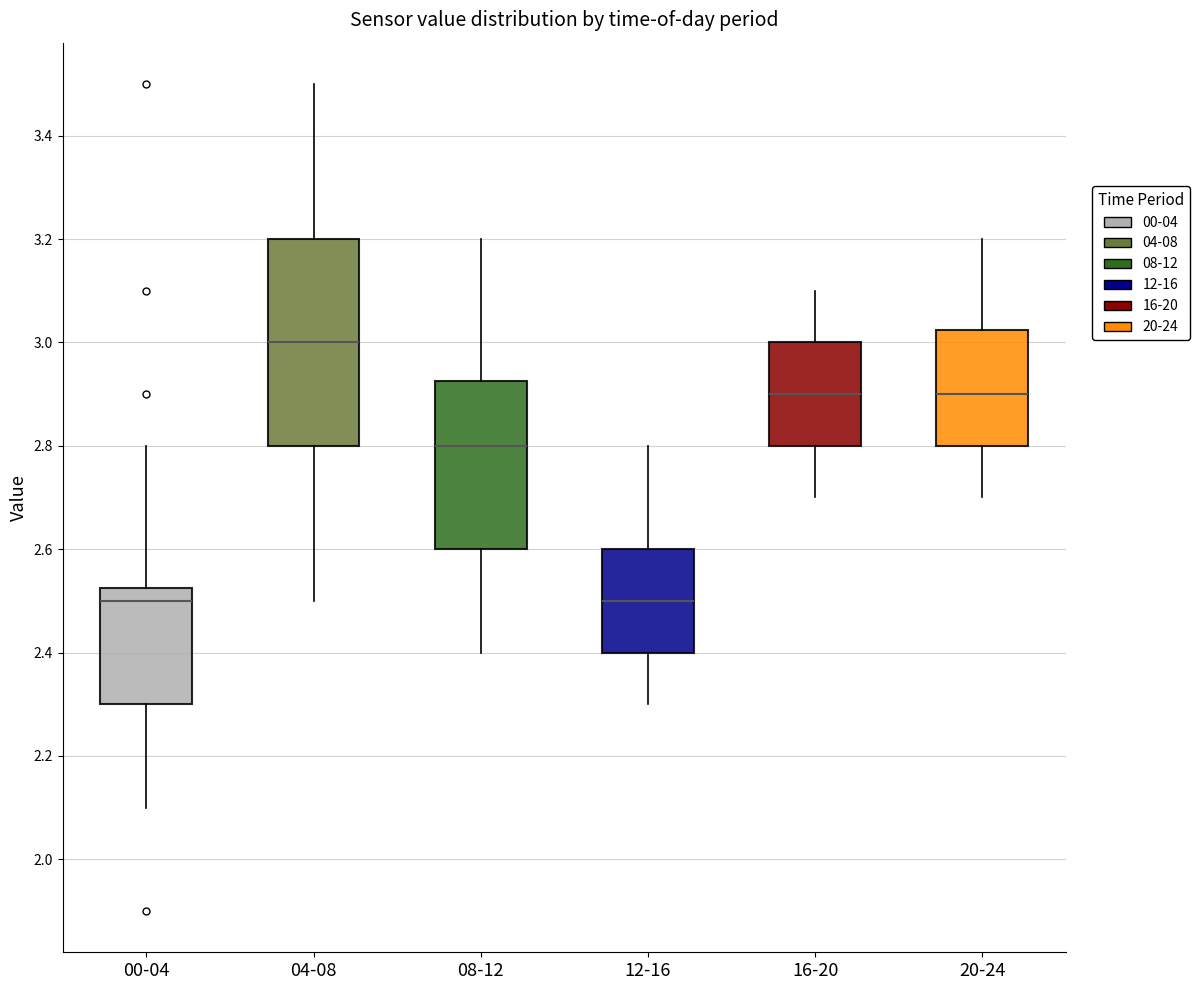

Reading left to right, read every box against the y-axis: the position of its median line, the range the box covers, and the ends of its whiskers. The values are not printed on the chart, so give them approximately, as read against the axis.

00-04: median 2.50, box 2.30 to 2.52, whiskers 2.10 to 2.80
04-08: median 3.00, box 2.80 to 3.20, whiskers 2.50 to 3.50
08-12: median 2.80, box 2.60 to 2.92, whiskers 2.40 to 3.20
12-16: median 2.50, box 2.40 to 2.60, whiskers 2.30 to 2.80
16-20: median 2.90, box 2.80 to 3.00, whiskers 2.70 to 3.10
20-24: median 2.90, box 2.80 to 3.02, whiskers 2.70 to 3.20